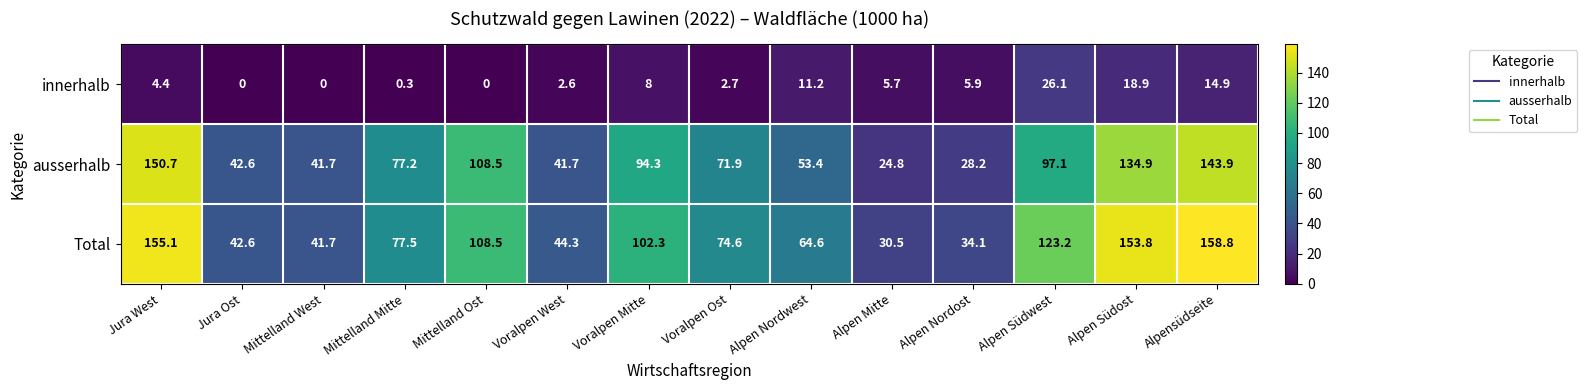

What is the total value across all series at Mittelland Ost?

217.0